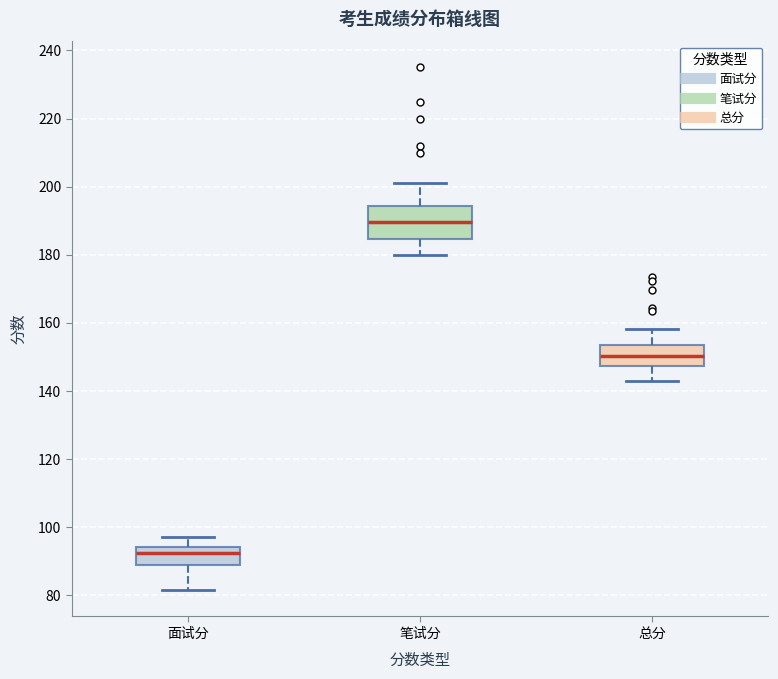

Which box has the highest median line?

笔试分